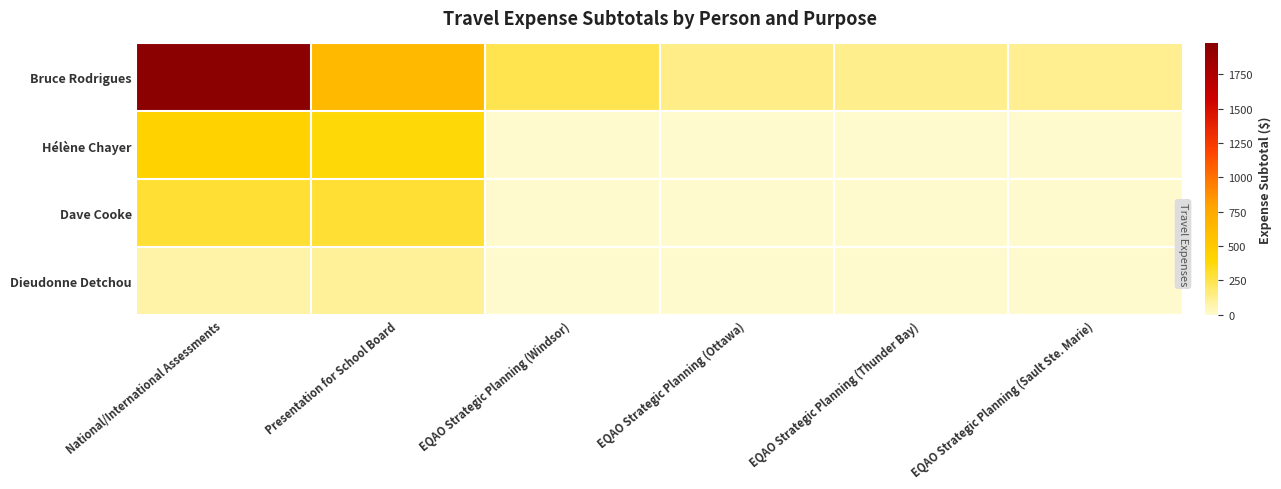

Reading left to right, extract all data points from this chart.

Bruce Rodrigues: National/International Assessments=1974.5	Presentation for School Board=621.2	EQAO Strategic Planning (Windsor)=240.7	EQAO Strategic Planning (Ottawa)=131.3	EQAO Strategic Planning (Thunder Bay)=123.5	EQAO Strategic Planning (Sault Ste. Marie)=119.0
Hélène Chayer: National/International Assessments=437.9	Presentation for School Board=383.6	EQAO Strategic Planning (Windsor)=0.0	EQAO Strategic Planning (Ottawa)=0.0	EQAO Strategic Planning (Thunder Bay)=0.0	EQAO Strategic Planning (Sault Ste. Marie)=0.0
Dave Cooke: National/International Assessments=295.2	Presentation for School Board=296.0	EQAO Strategic Planning (Windsor)=0.0	EQAO Strategic Planning (Ottawa)=0.0	EQAO Strategic Planning (Thunder Bay)=0.0	EQAO Strategic Planning (Sault Ste. Marie)=0.0
Dieudonne Detchou: National/International Assessments=76.2	Presentation for School Board=107.0	EQAO Strategic Planning (Windsor)=0.0	EQAO Strategic Planning (Ottawa)=0.0	EQAO Strategic Planning (Thunder Bay)=0.0	EQAO Strategic Planning (Sault Ste. Marie)=0.0